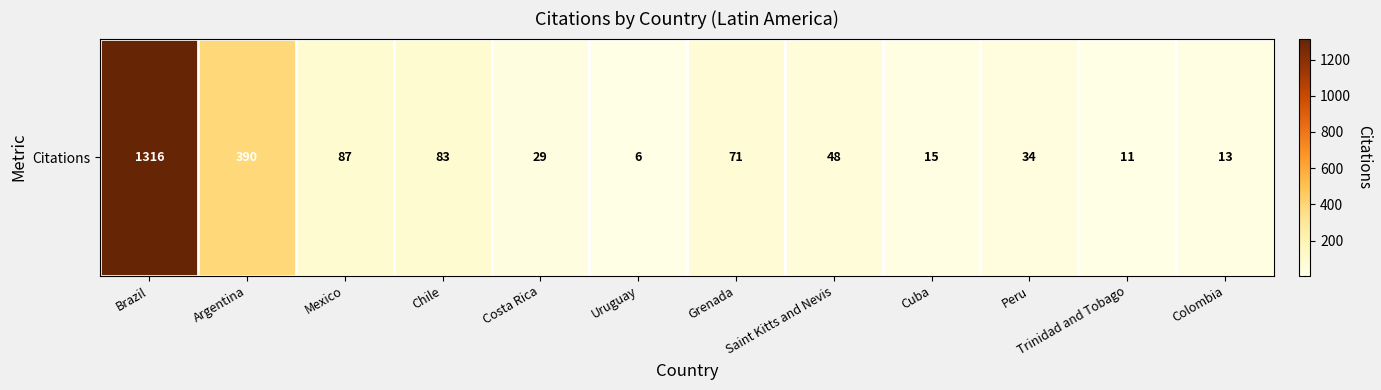

The value at Costa Rica is 50. True or false?

False